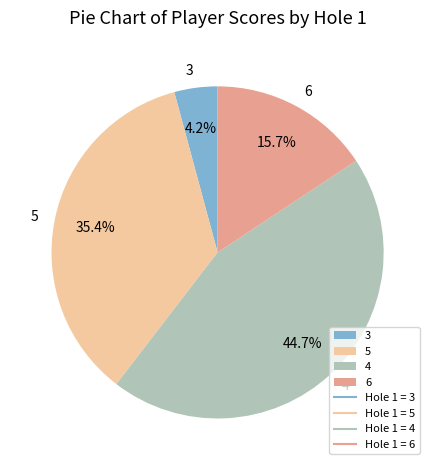

Is the sum of 5 and 4 greater than half?

Yes